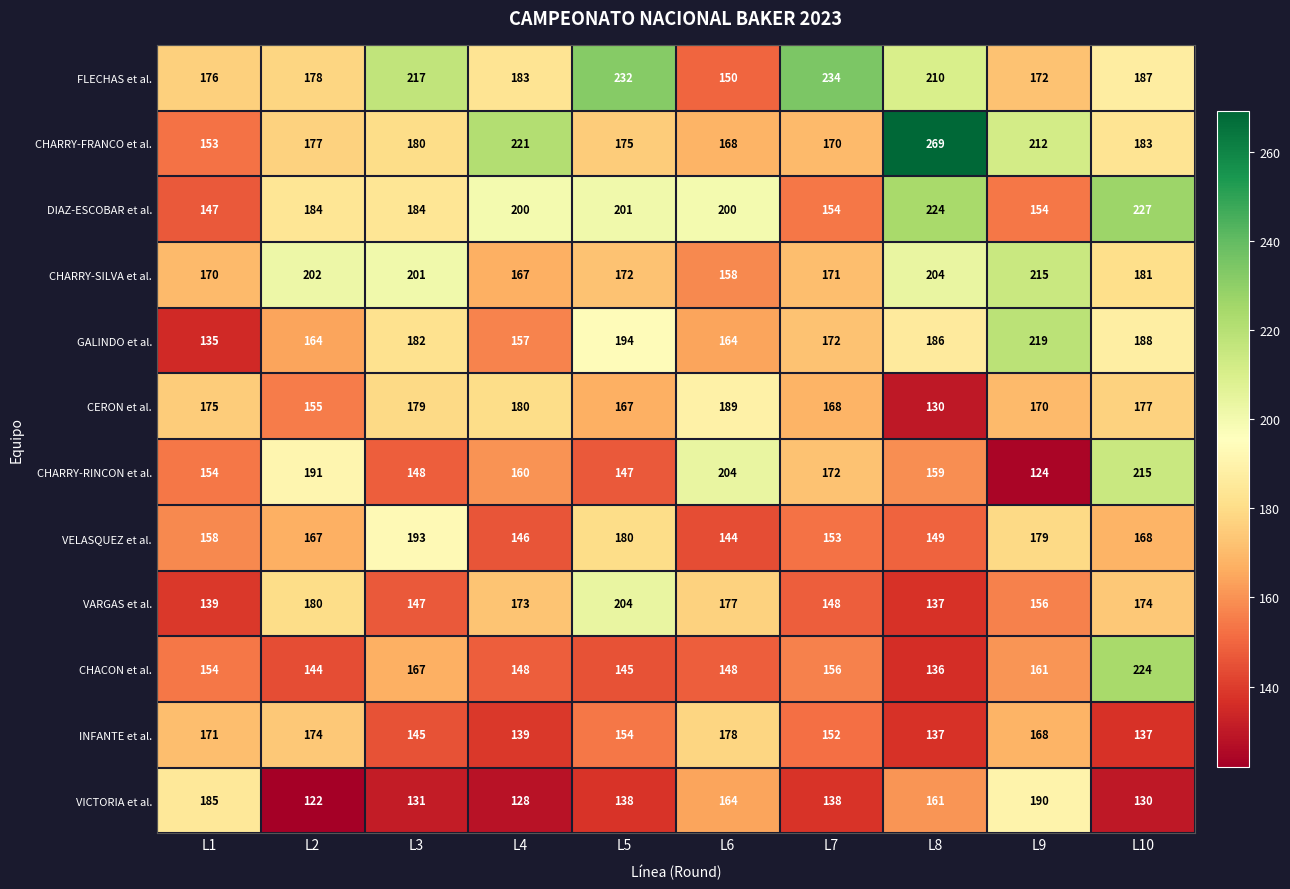

At which category does the chart reach its peak across all series?

L8